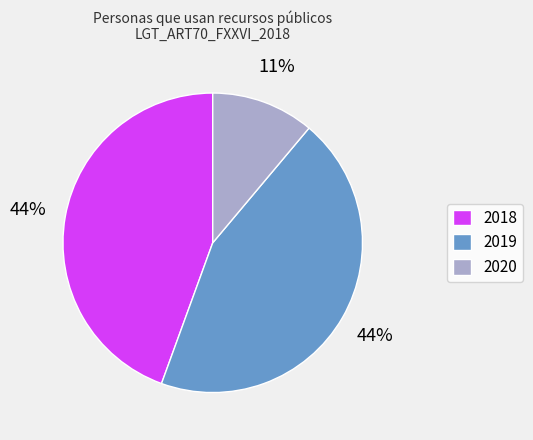

Which has a higher value, 2018 or 2020?

2018